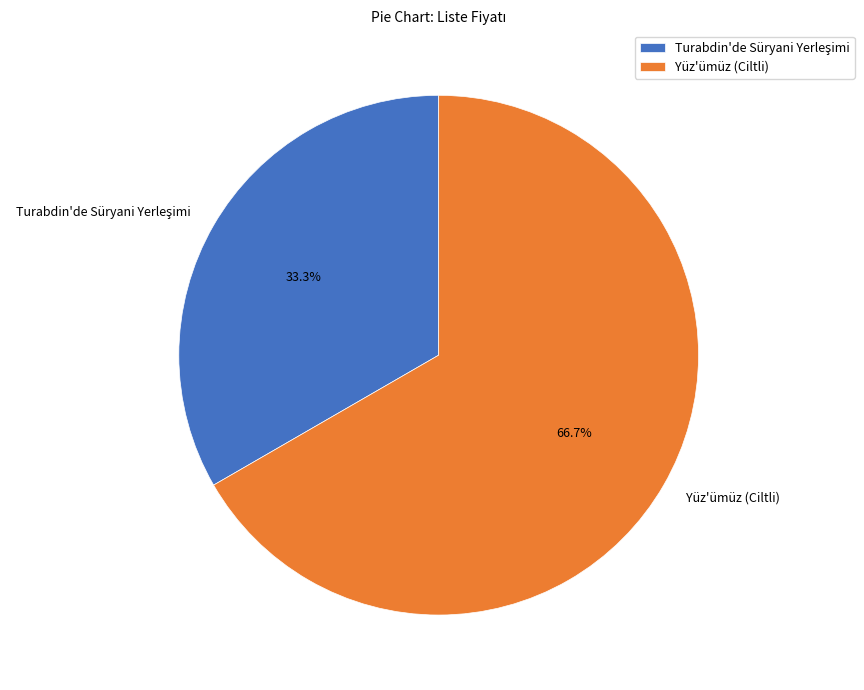

How many segments does this pie chart have?

2